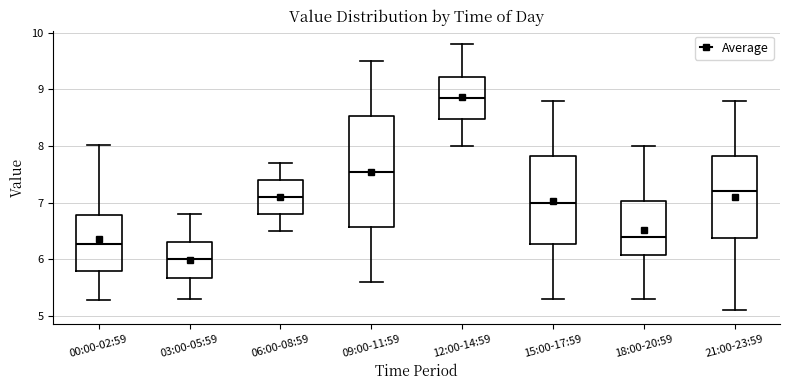

Reading left to right, read every box against the y-axis: the position of its median line, the range the box covers, and the ends of its whiskers. The values are not printed on the chart, so give them approximately, as read against the axis.

00:00-02:59: median 6.3, box 5.8 to 6.8, whiskers 5.3 to 8.0
03:00-05:59: median 6.0, box 5.7 to 6.3, whiskers 5.3 to 6.8
06:00-08:59: median 7.1, box 6.8 to 7.4, whiskers 6.5 to 7.7
09:00-11:59: median 7.6, box 6.6 to 8.5, whiskers 5.6 to 9.5
12:00-14:59: median 8.9, box 8.5 to 9.2, whiskers 8.0 to 9.8
15:00-17:59: median 7.0, box 6.3 to 7.8, whiskers 5.3 to 8.8
18:00-20:59: median 6.4, box 6.1 to 7.0, whiskers 5.3 to 8.0
21:00-23:59: median 7.2, box 6.4 to 7.8, whiskers 5.1 to 8.8